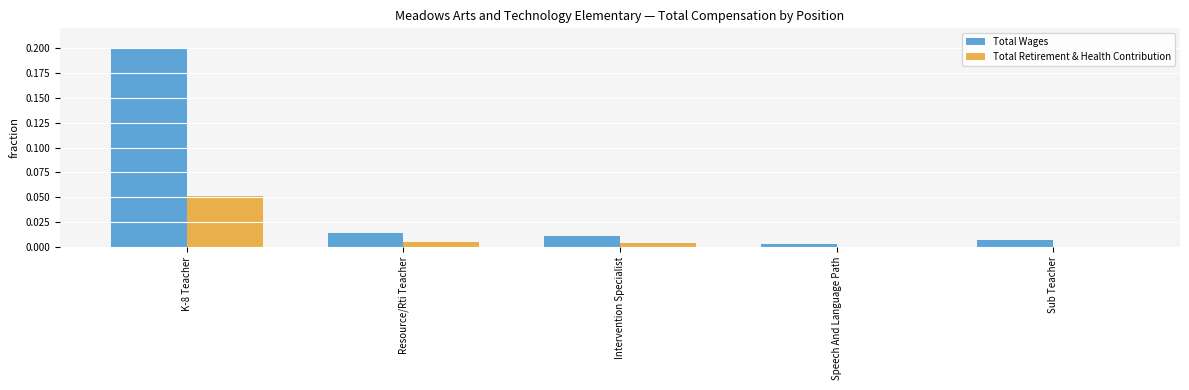

Which series changed the most between K-8 Teacher and Resource/Rti Teacher?

Total Wages